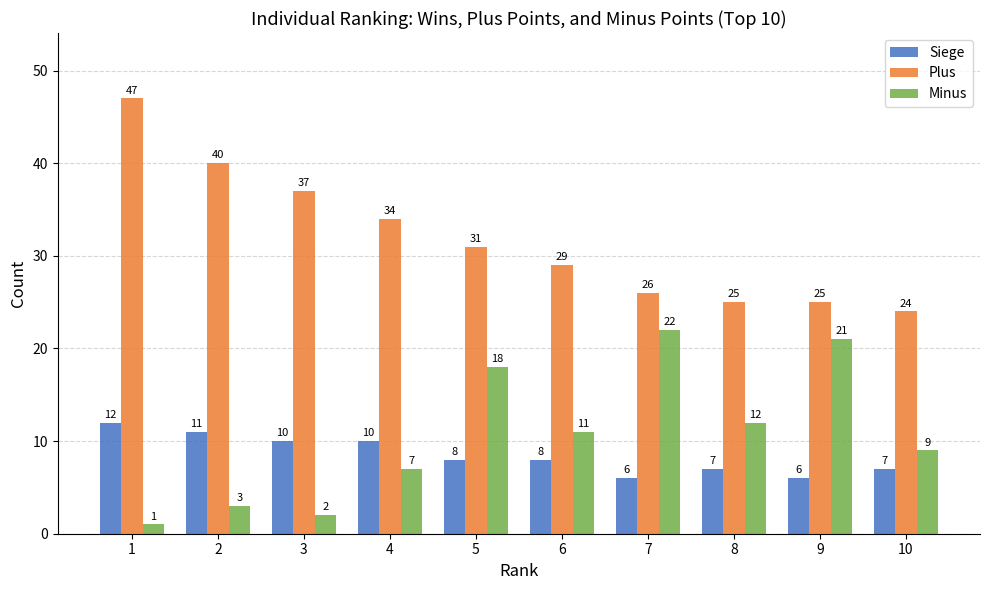

What is the difference between the maximum and minimum values in the Siege series?

6